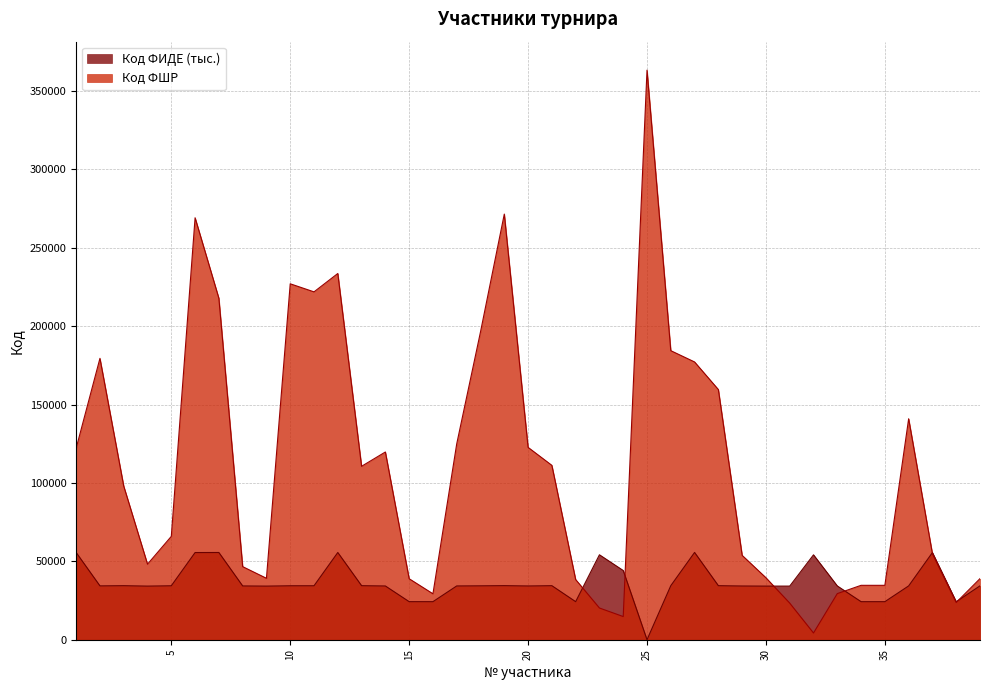

What is the value of the Код ФШР point at the 22nd from the left?

38385.0